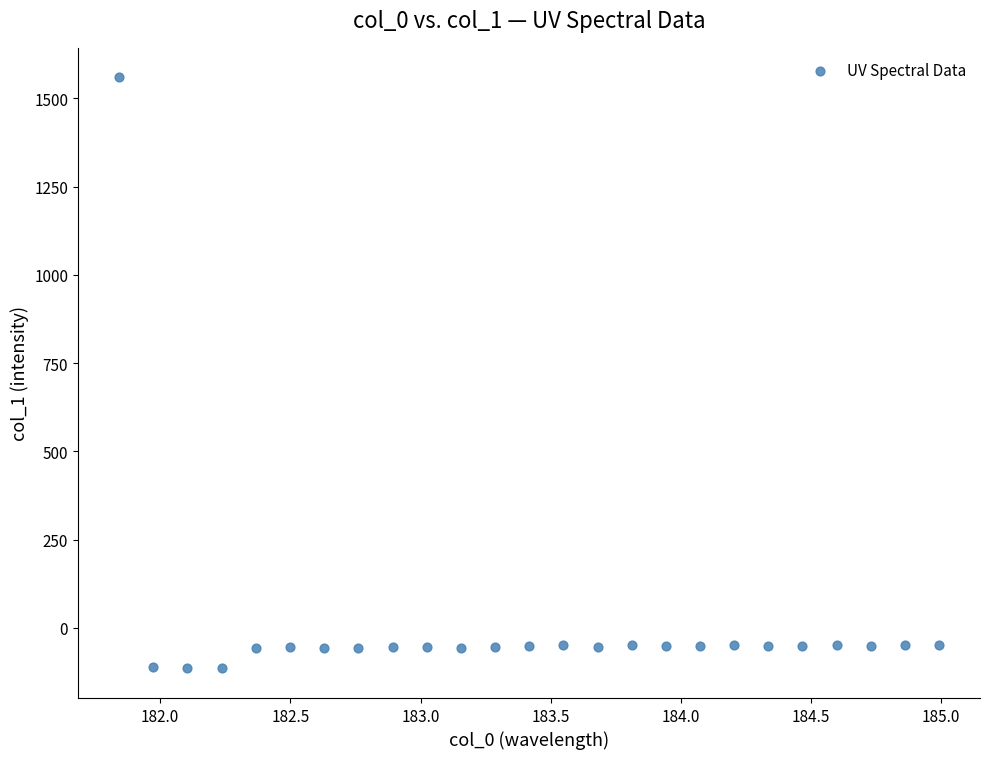

What is the range of X values (max minus min)?

3.1